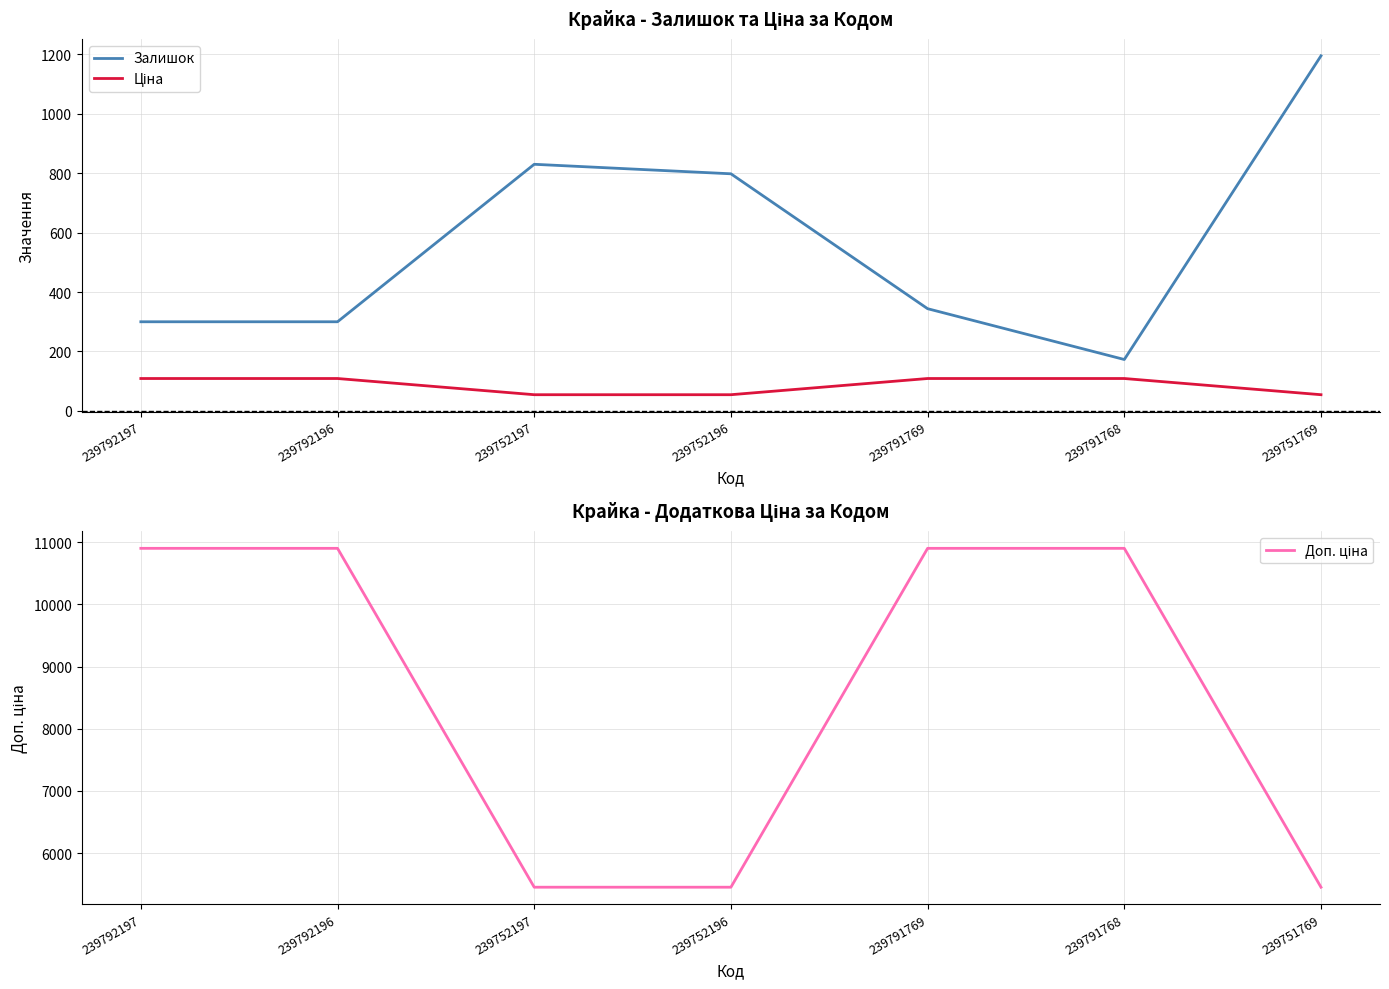

Reading right to left, transcribe all the data shown in this chart.

Залишок: 239751769=1195.0	239791768=173.0	239791769=344.0	239752196=798.0	239752197=830.0	239792196=300.0	239792197=300.0
Ціна: 239751769=54.5	239791768=109.0	239791769=109.0	239752196=54.5	239752197=54.5	239792196=109.0	239792197=109.0
Доп. ціна: 239751769=5452.0	239791768=10903.0	239791769=10903.0	239752196=5452.0	239752197=5452.0	239792196=10903.0	239792197=10903.0